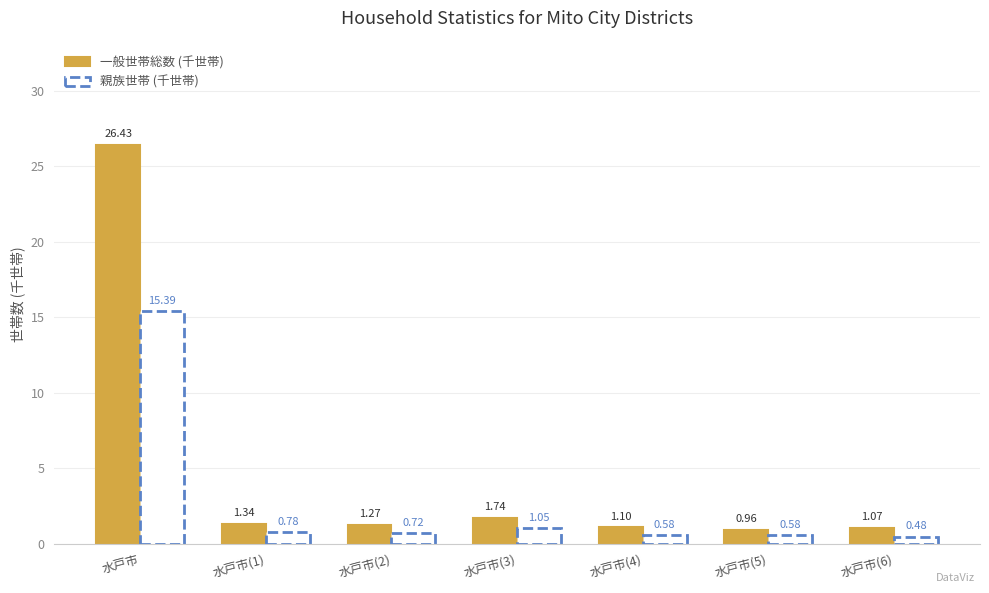

What is the label of the 5th bar from the right?

水戸市(2)